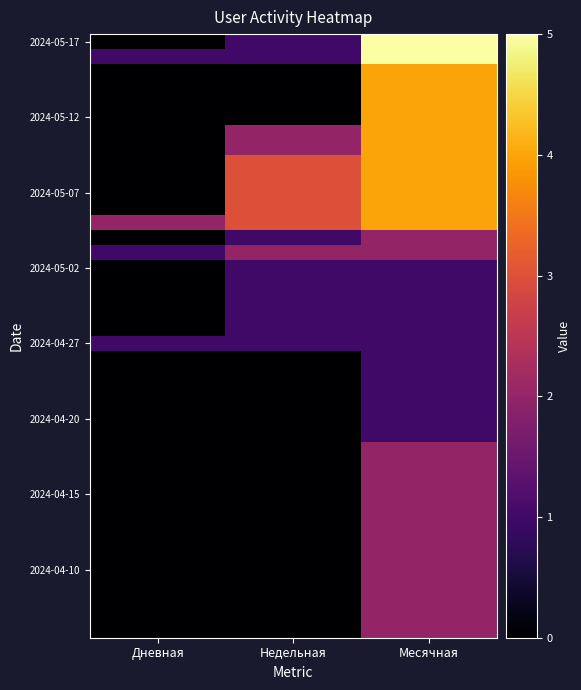

At which category is the sum across all series the highest?

Месячная